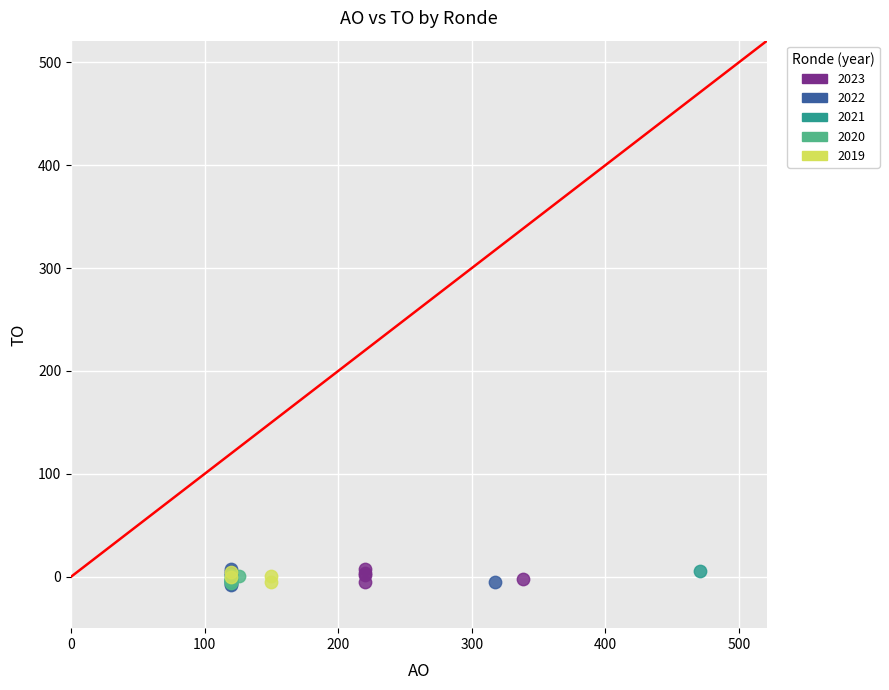

What are all the series names shown in the legend?

2023, 2022, 2021, 2020, 2019